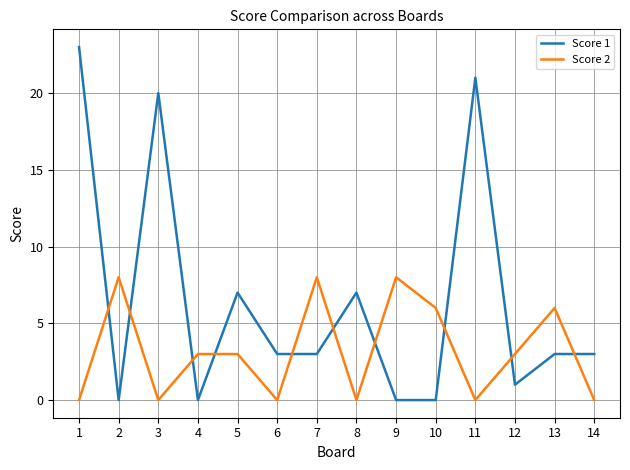

Which series has the largest total across all categories?

Score 1